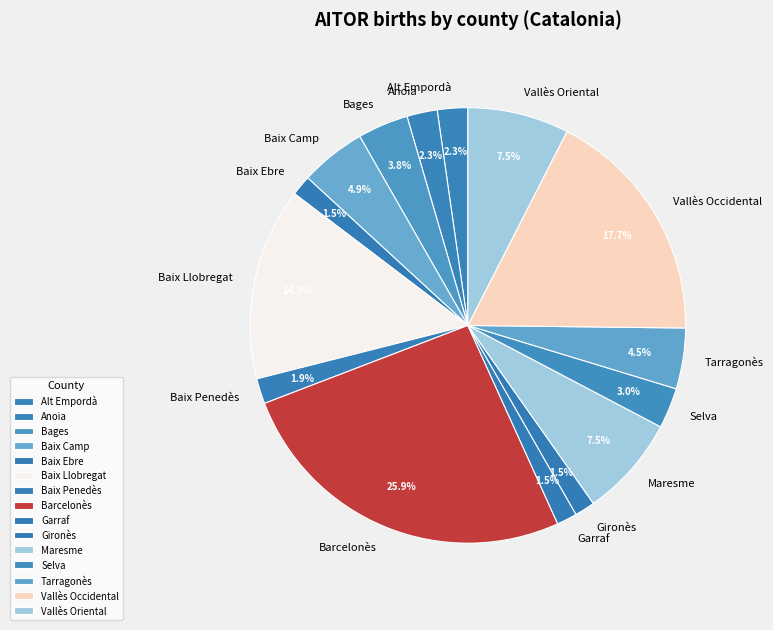

Which category has the biggest portion of the pie?

Barcelonès